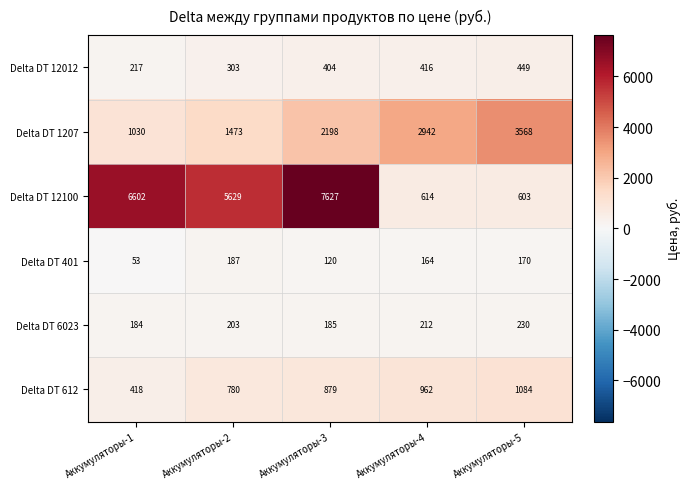

The Delta DT 1207 series shows 1030 at Аккумуляторы-1. True or false?

True